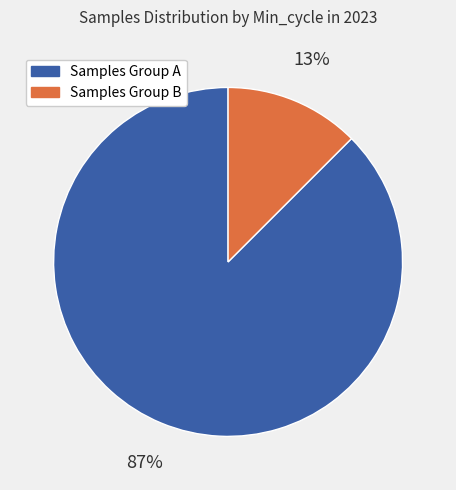

To the nearest percent, what is the average slice percentage?

50%